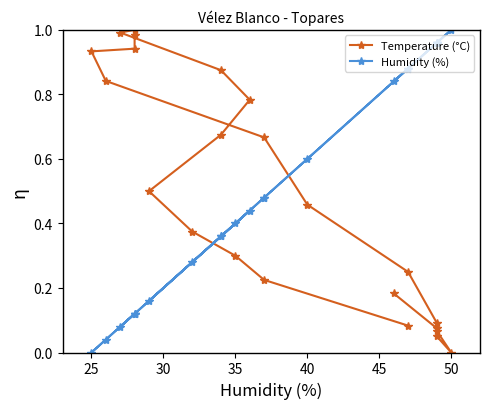

Which series ends up on top after the final intersection of Temperature (°C) and Humidity (%)?

Humidity (%)